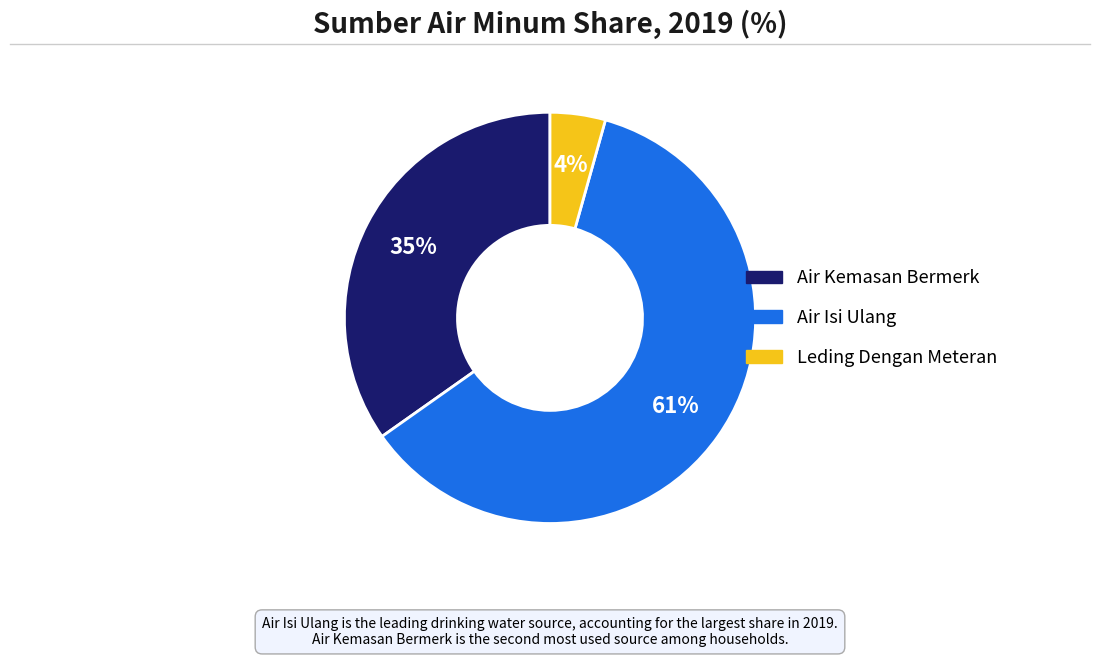

To the nearest percent, what percentage of the pie is Leding Dengan Meteran?

4%